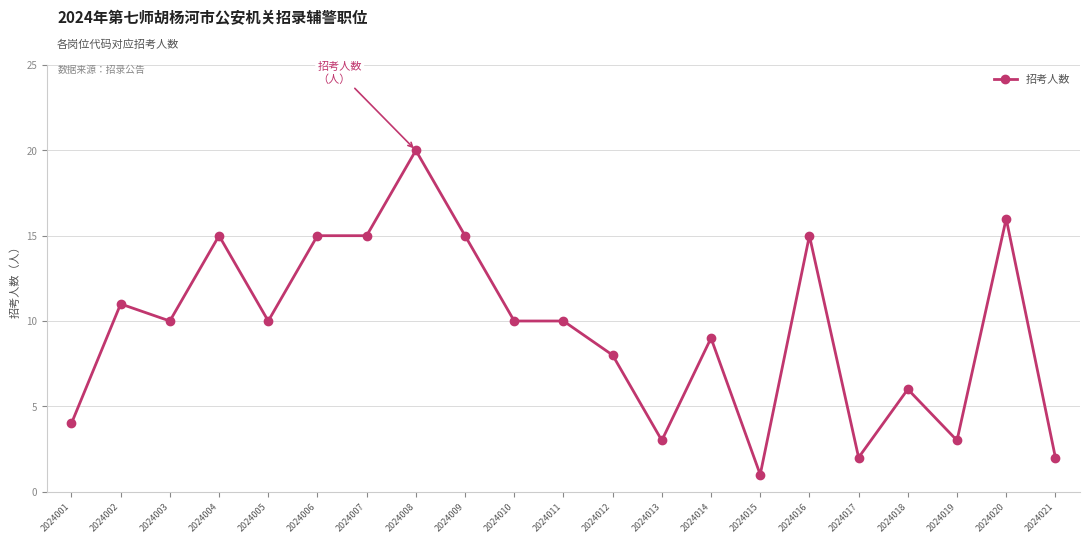

Count the number of data series in this chart.

1